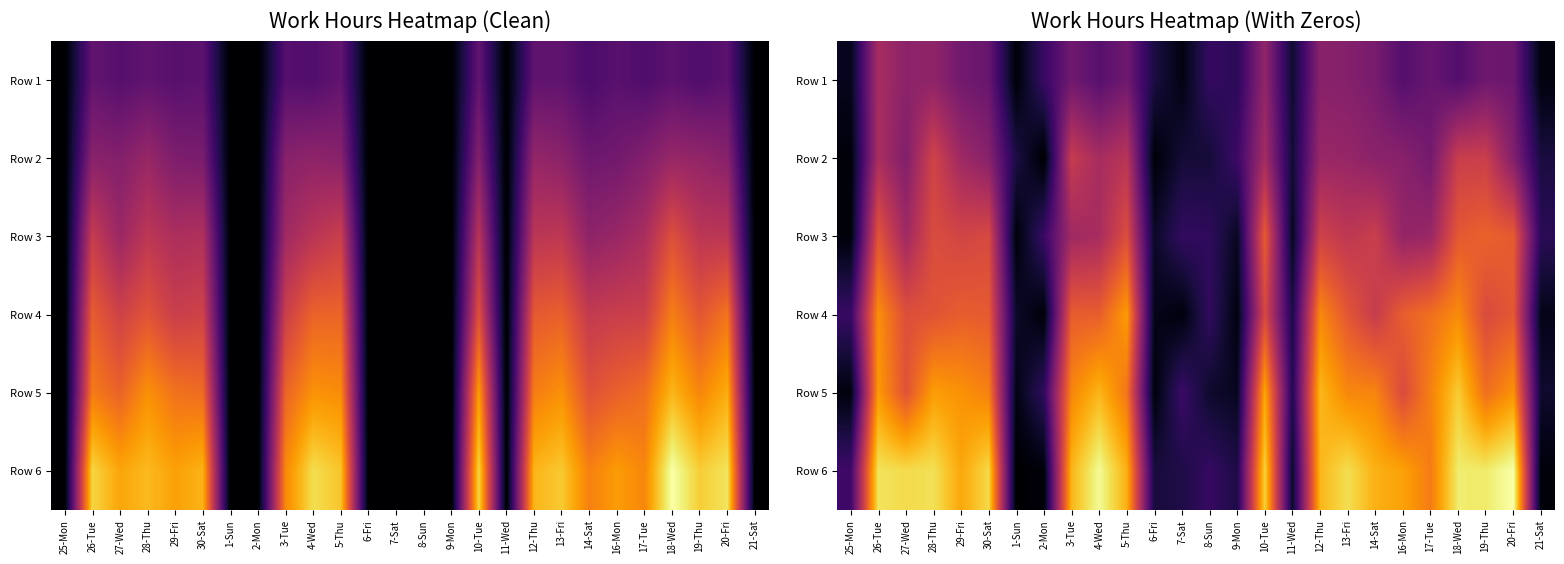

Is it true that Row 6 equals 13.6 at 5-Thu?

True